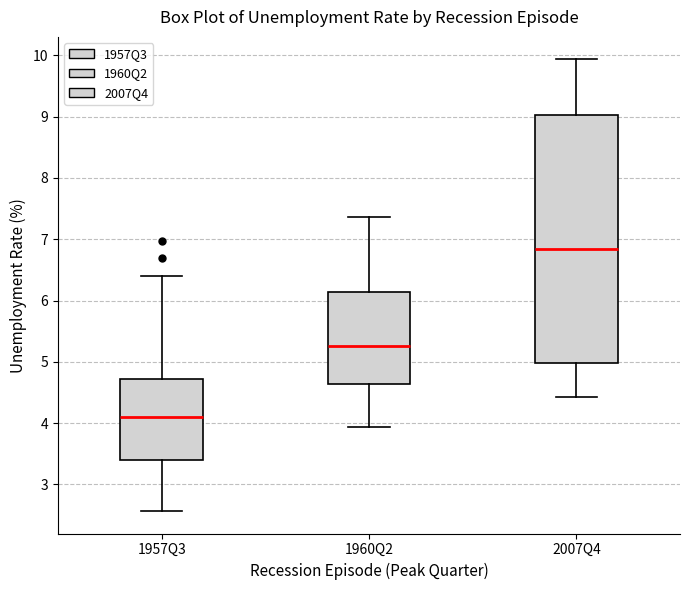

Reading left to right, read every box against the y-axis: the position of its median line, the range the box covers, and the ends of its whiskers. The values are not printed on the chart, so give them approximately, as read against the axis.

1957Q3: median 4.1, box 3.4 to 4.7, whiskers 2.6 to 6.4
1960Q2: median 5.3, box 4.6 to 6.1, whiskers 3.9 to 7.4
2007Q4: median 6.8, box 5.0 to 9.0, whiskers 4.4 to 9.9